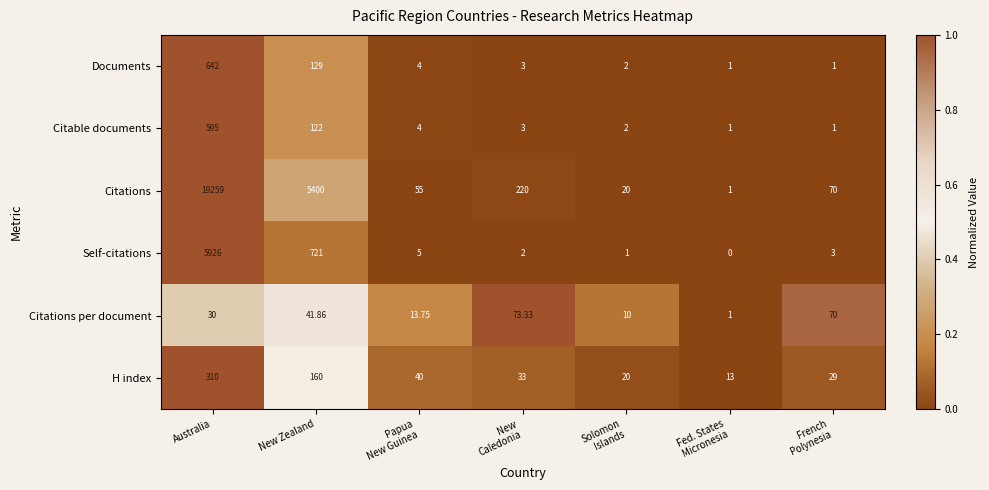

Which series has the largest total across all categories?

Citations